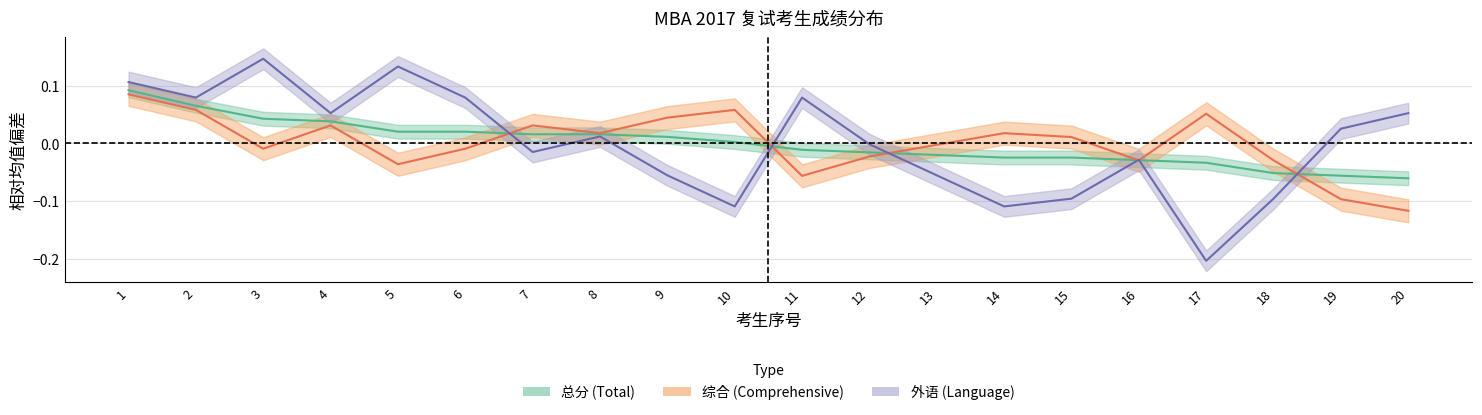

Between 14 and 19, which series saw the biggest shift?

外语